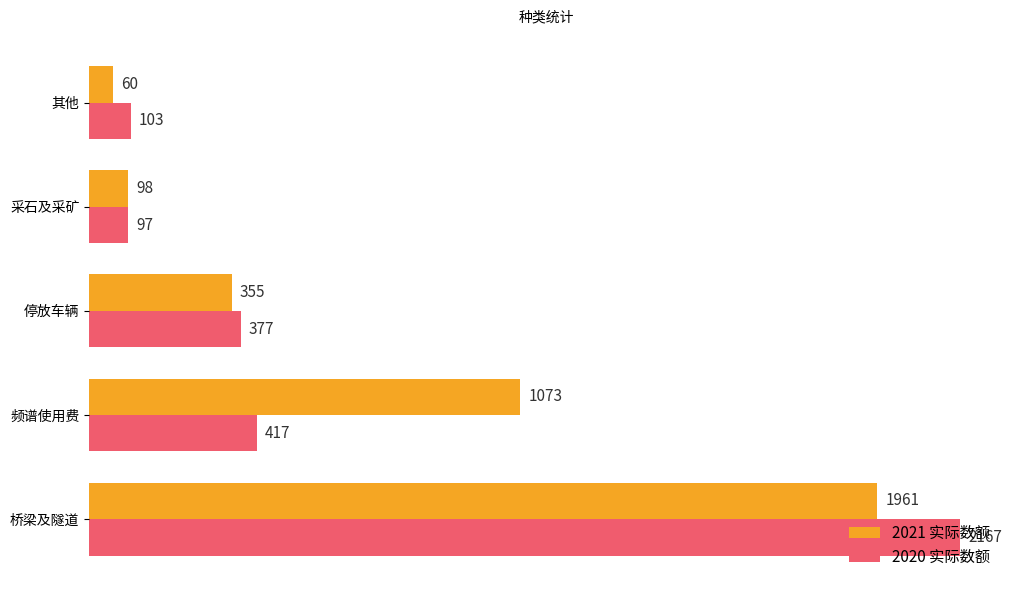

How many series are shown in this chart?

2